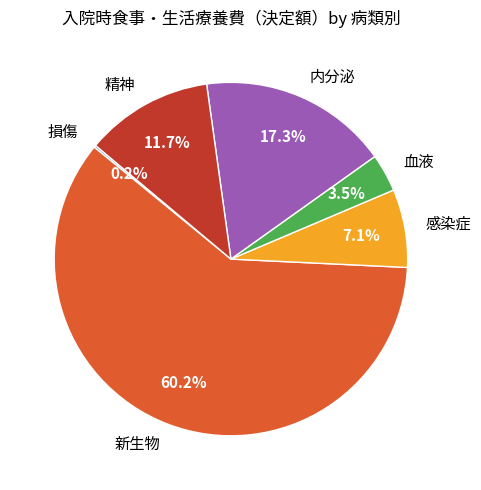

To the nearest percent, what is the average slice percentage?

17%